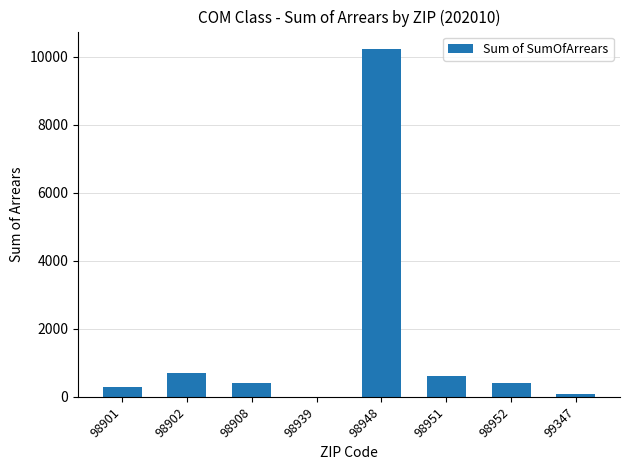

Does the chart contain stacked bars?

No